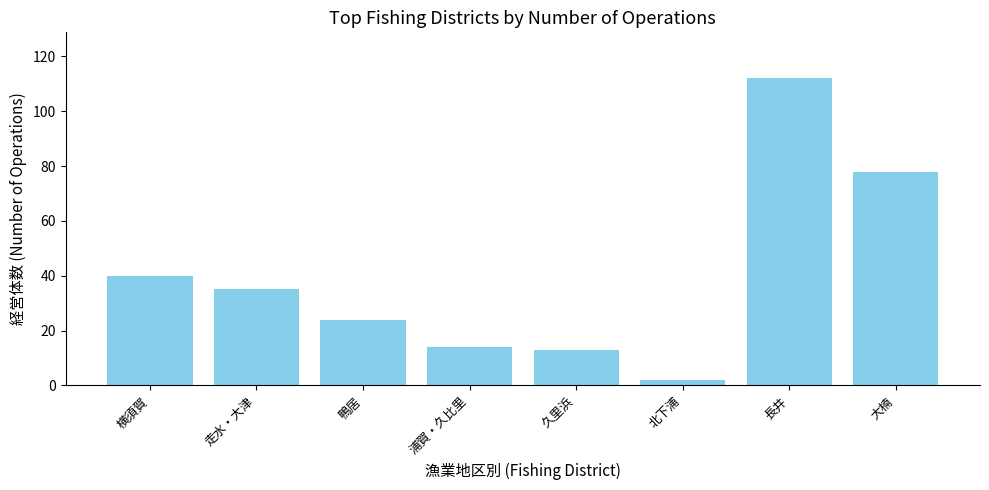

What is the difference between the maximum and minimum values?

110